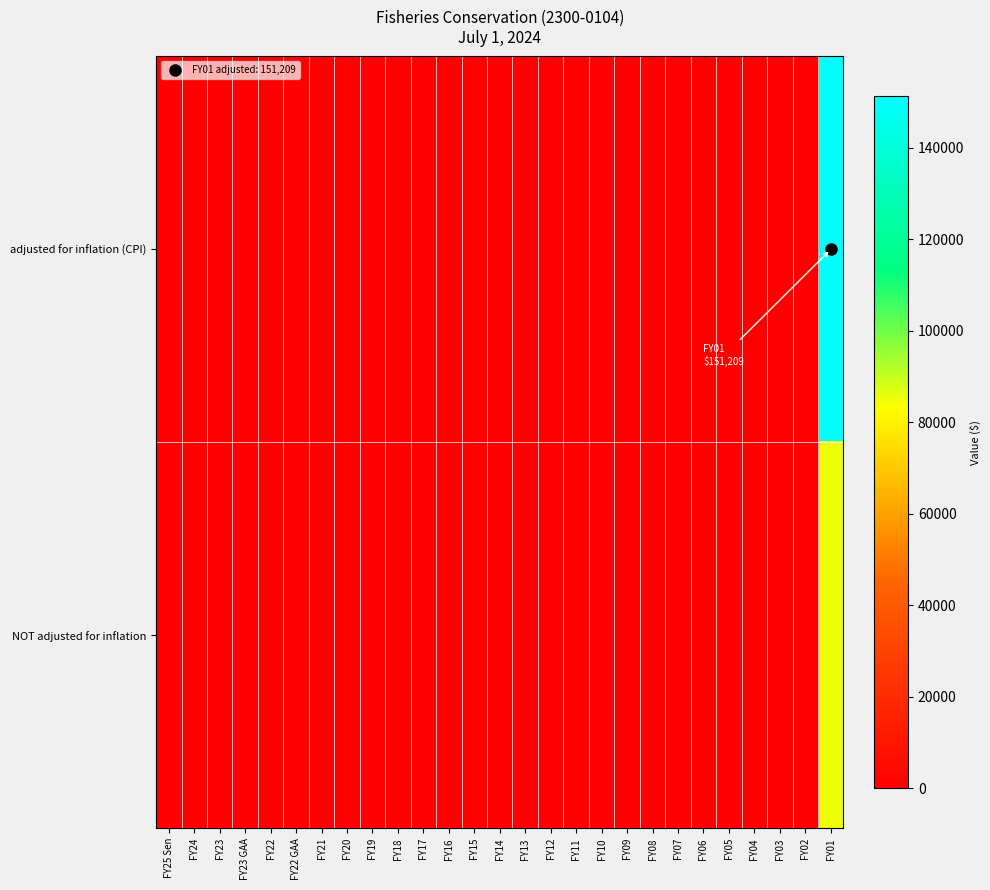

Which category has the lowest value across all series?

FY25 Sen